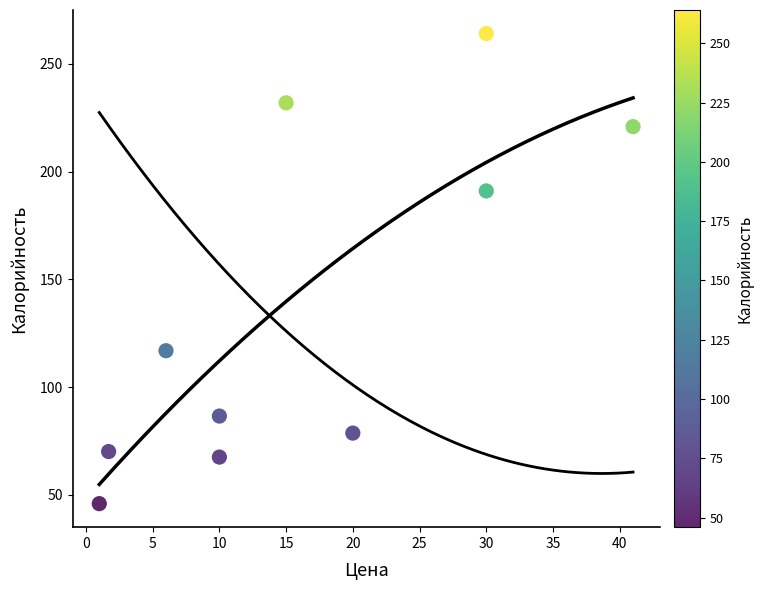

What is the range of X values (max minus min)?

40.0